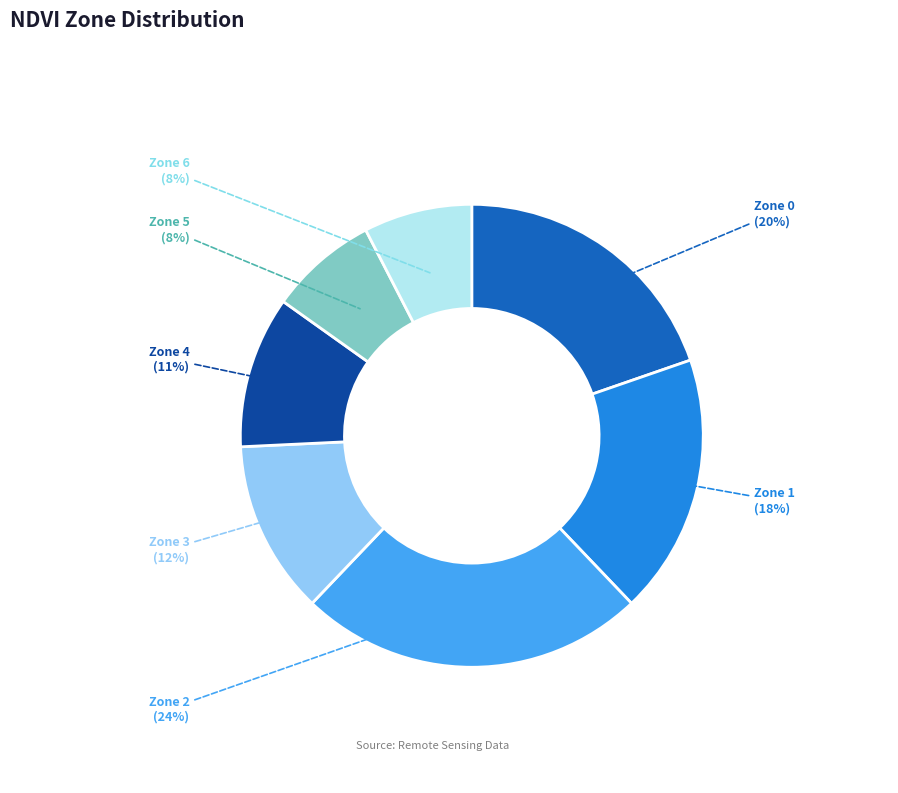

To the nearest percent, what is the average slice percentage?

14%